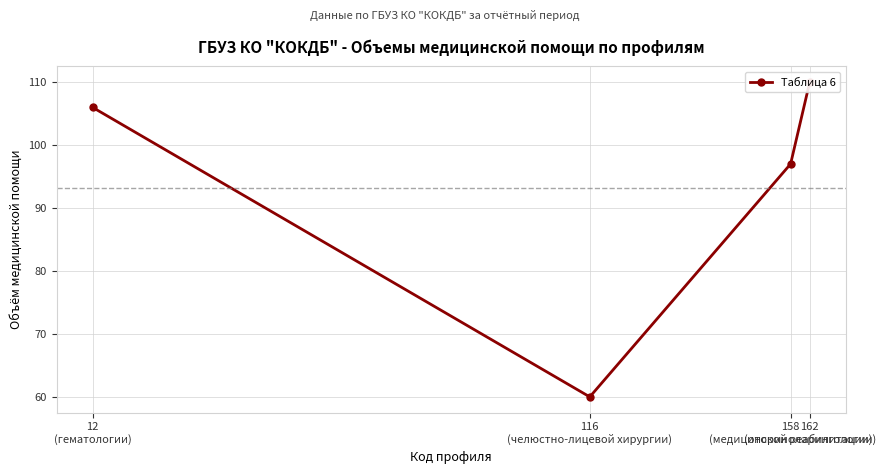

Rank the categories by value from highest to lowest.

162
(оториноларингологии), 12
(гематологии), 158
(медицинской реабилитации), 116
(челюстно-лицевой хирургии)